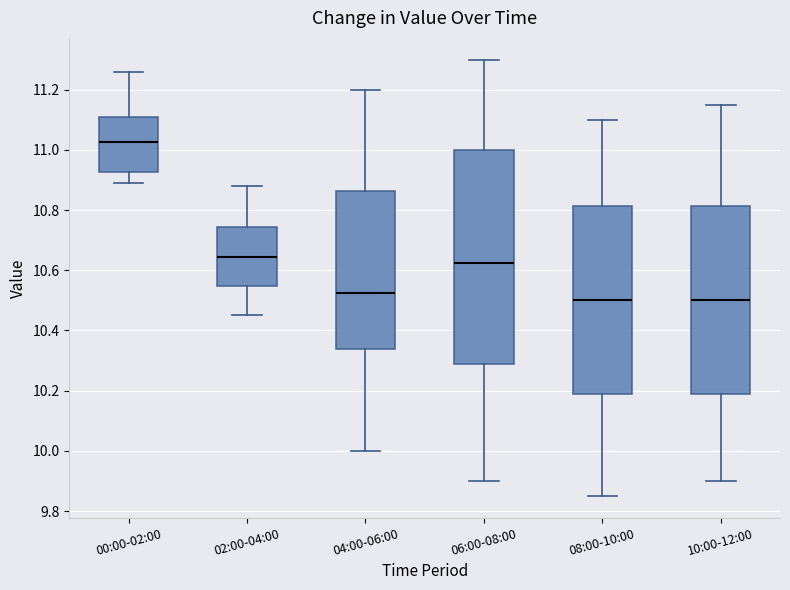

Comparing the boxes themselves (not the whiskers), which one is the tallest?

06:00-08:00